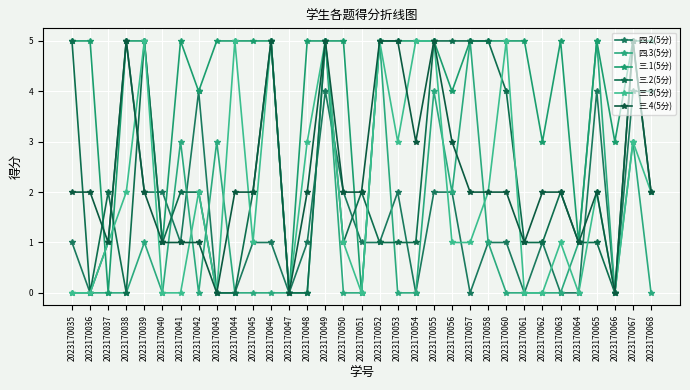

How many distinct data groups are displayed?

6